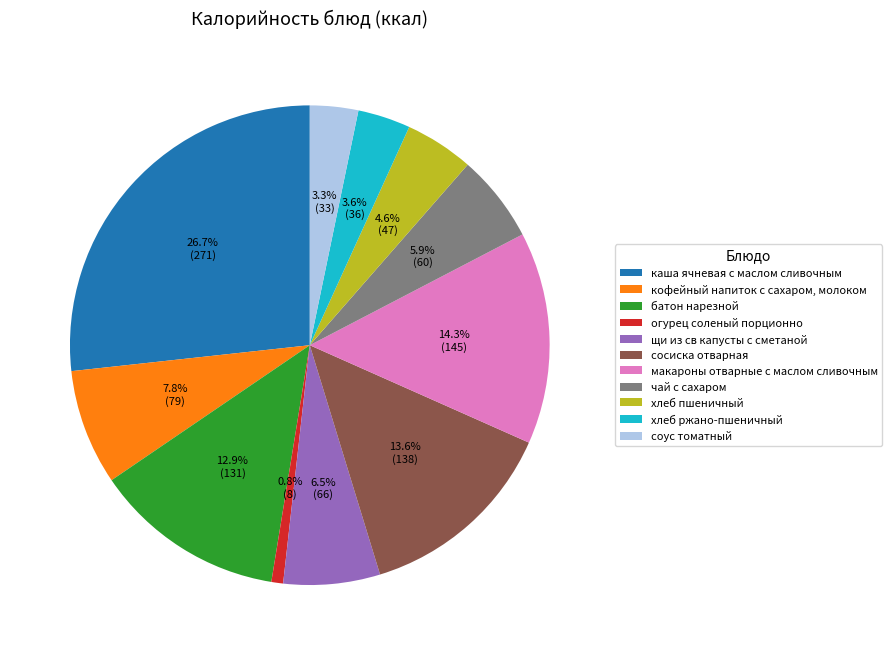

Is there any slice that represents more than half of the pie?

No